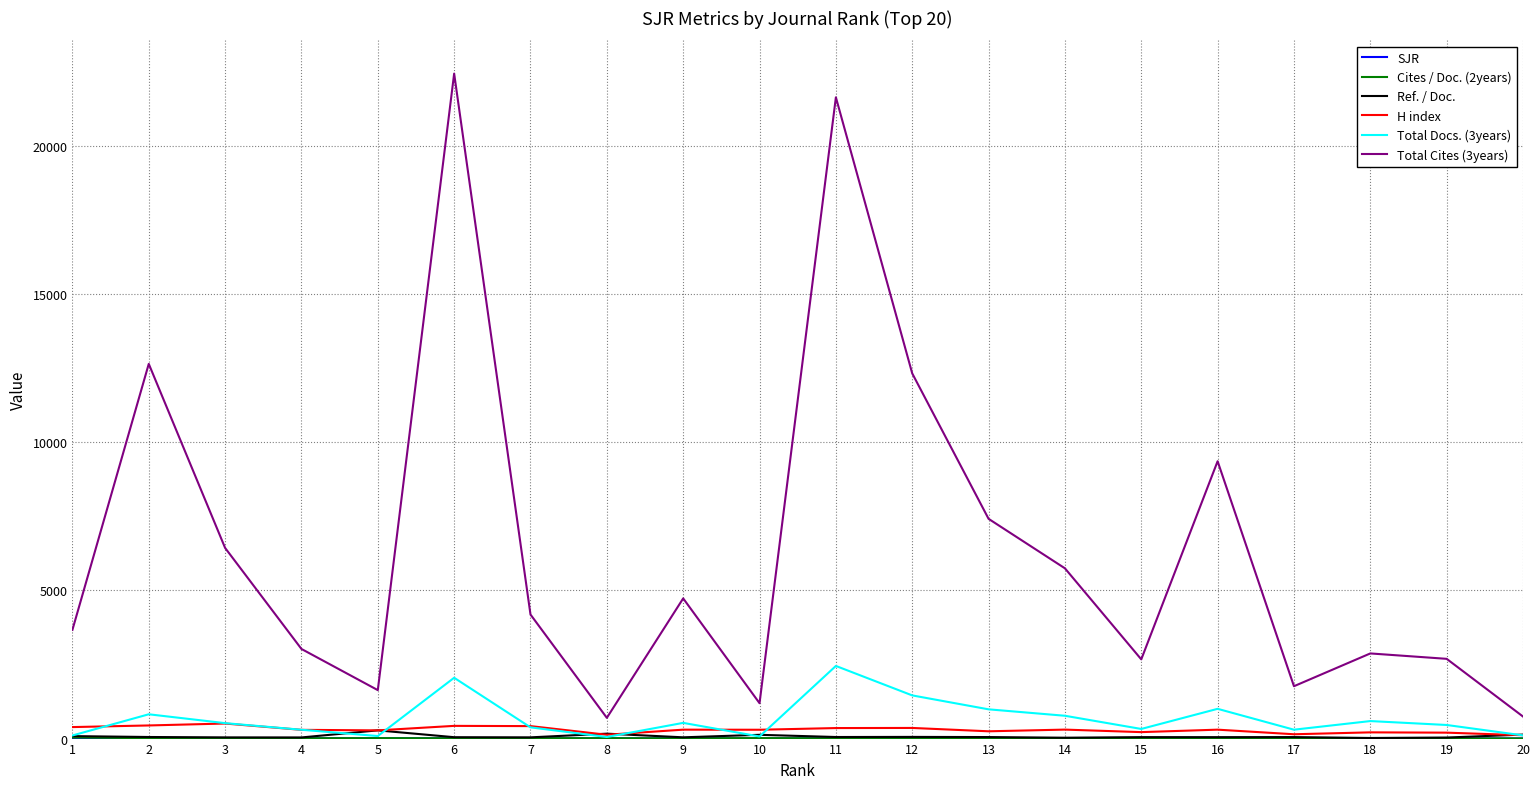

At how many categories does at least one series exceed 10777?

4